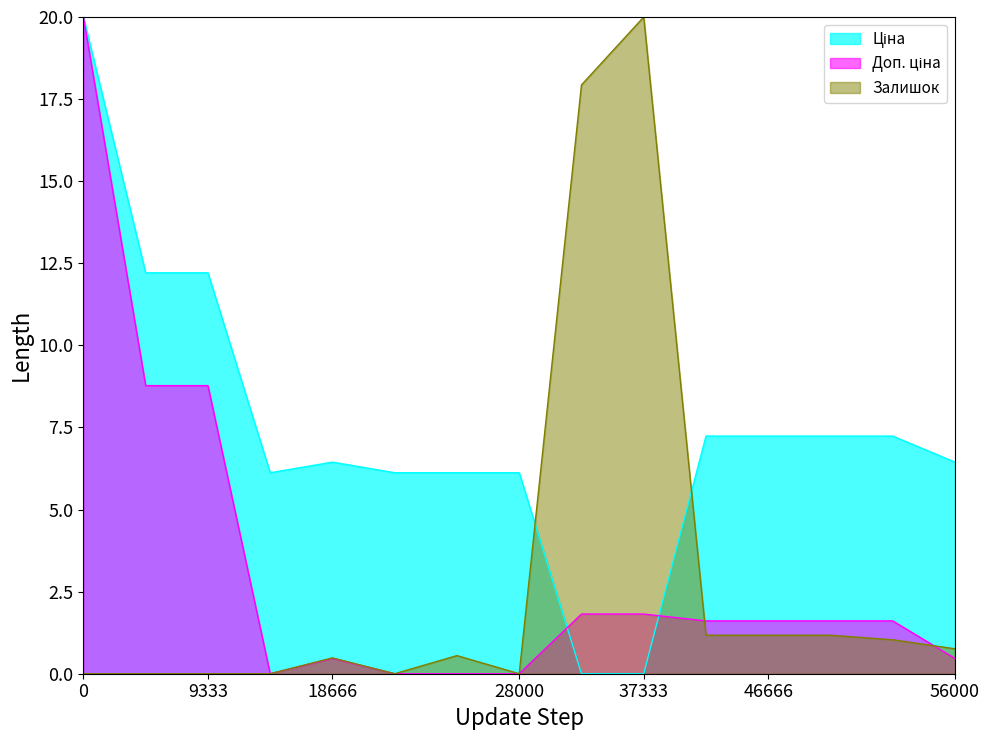

At which label does Ціна reach its minimum?

247132181